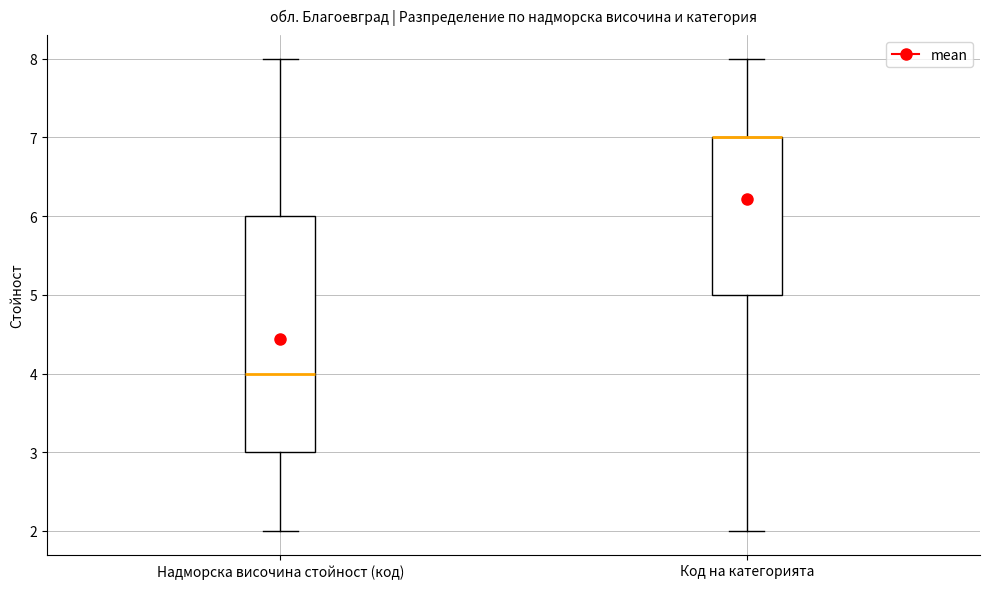

Which box is the tallest, from its lower edge to its upper edge?

Надморска височина стойност (код)